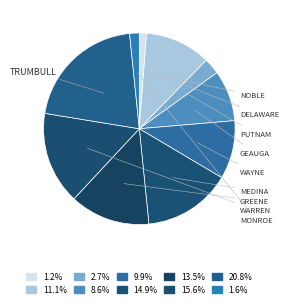

Rank the categories by value from lowest to highest.

Noble County, Monroe County, Putnam County, Geauga County, Wayne County, Delaware County, Greene County, Medina County, Warren County, Trumbull County